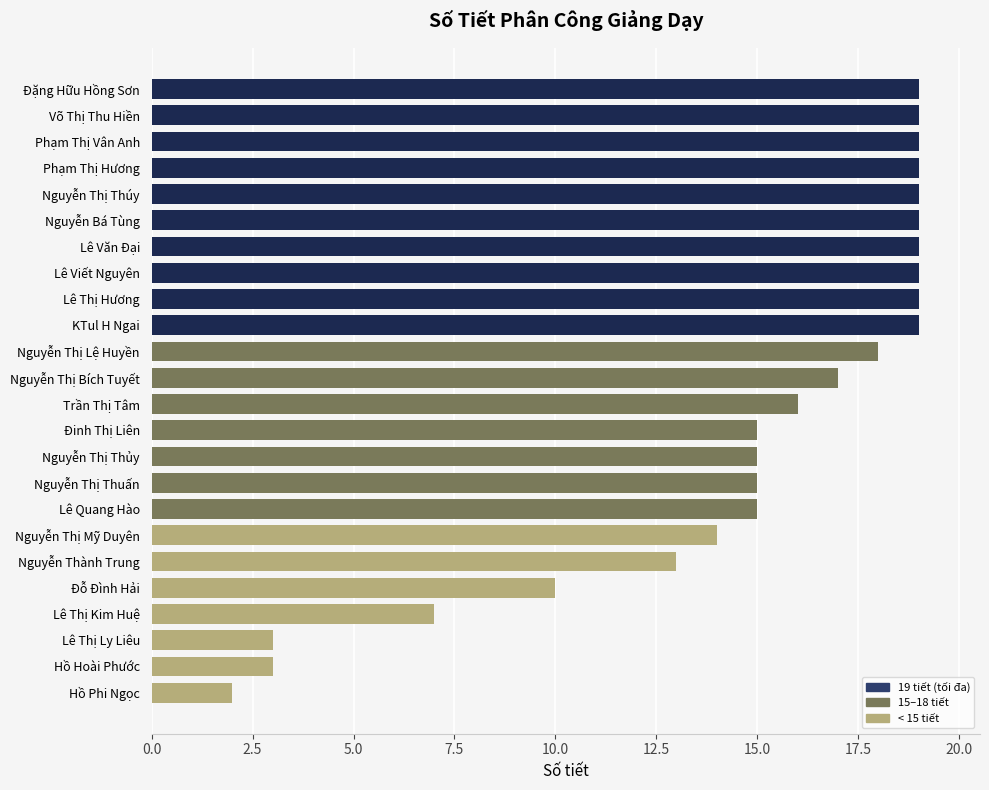

Between Võ Thị Thu Hiền and Lê Thị Kim Huệ, which is larger?

Võ Thị Thu Hiền